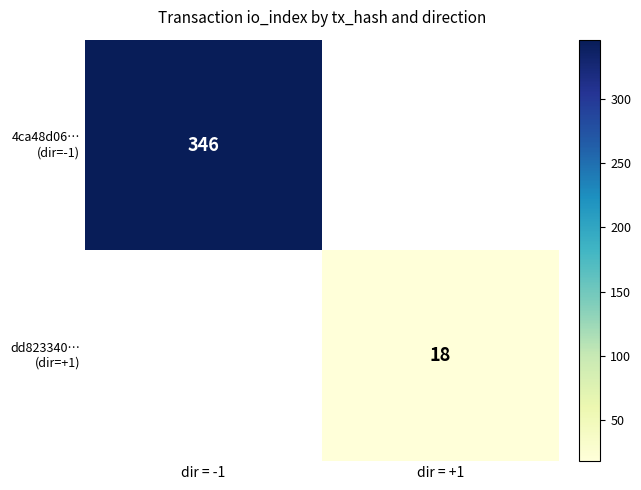

What is the highest value of the 4ca48d06… (dir=-1) series?

346.0